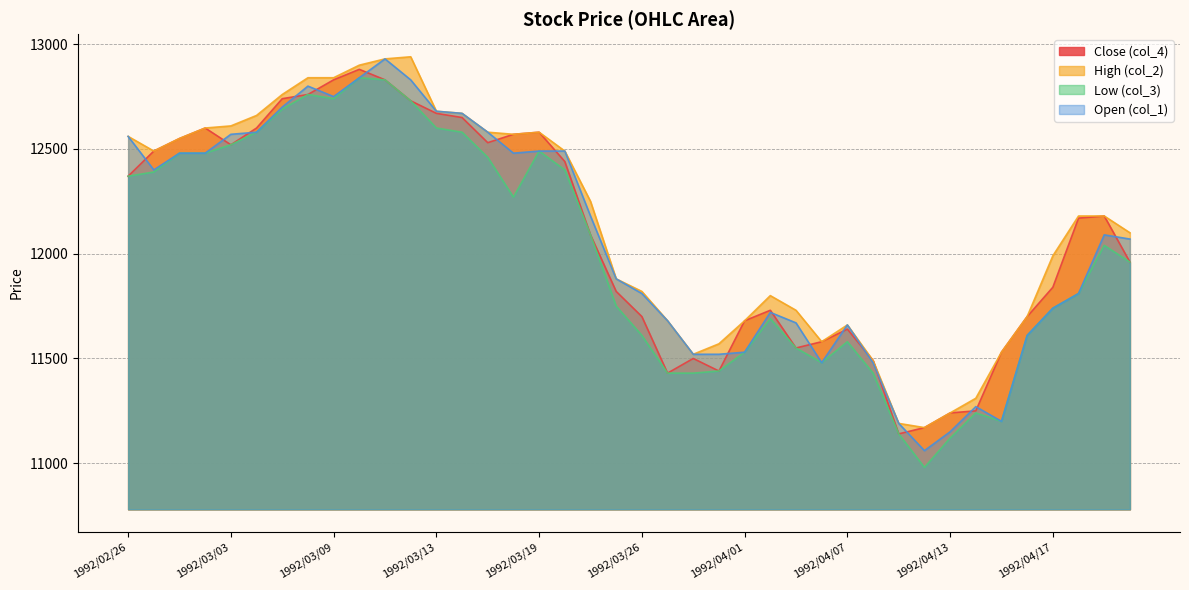

Which category has the lowest value across all series?

1992/04/10